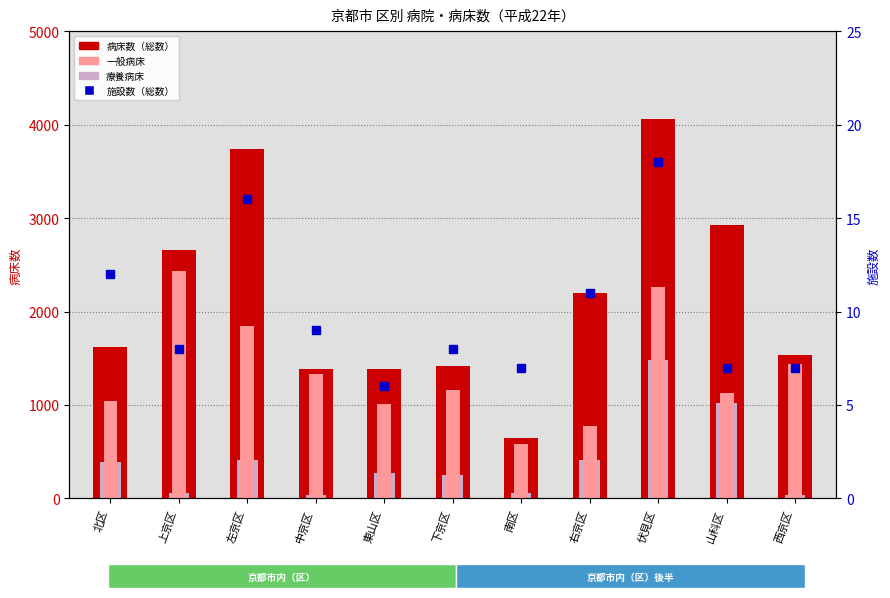

Reading right to left, what are all the values shown in this chart?

病床数（総数）: 西京区=1539	山科区=2924	伏見区=4064	右京区=2200	南区=643	下京区=1413	東山区=1387	中京区=1380	左京区=3743	上京区=2661	北区=1618
療養病床: 西京区=41	山科区=1021	伏見区=1477	右京区=414	南区=59	下京区=252	東山区=276	中京区=33	左京区=416	上京区=60	北区=390
一般病床: 西京区=1438	山科区=1126	伏見区=2266	右京区=780	南区=584	下京区=1161	東山区=1015	中京区=1327	左京区=1849	上京区=2429	北区=1042
総数（施設数）: 西京区=7	山科区=7	伏見区=18	右京区=11	南区=7	下京区=8	東山区=6	中京区=9	左京区=16	上京区=8	北区=12